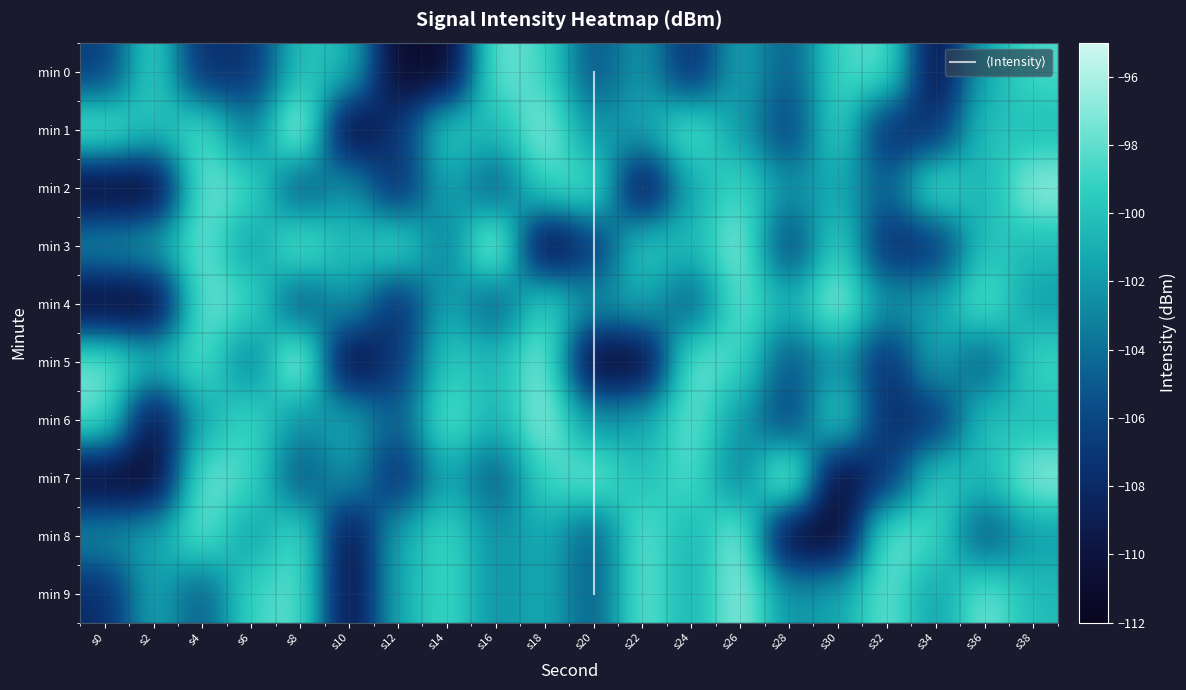

What is the difference between the 3 values at s32 and s2?

6.4